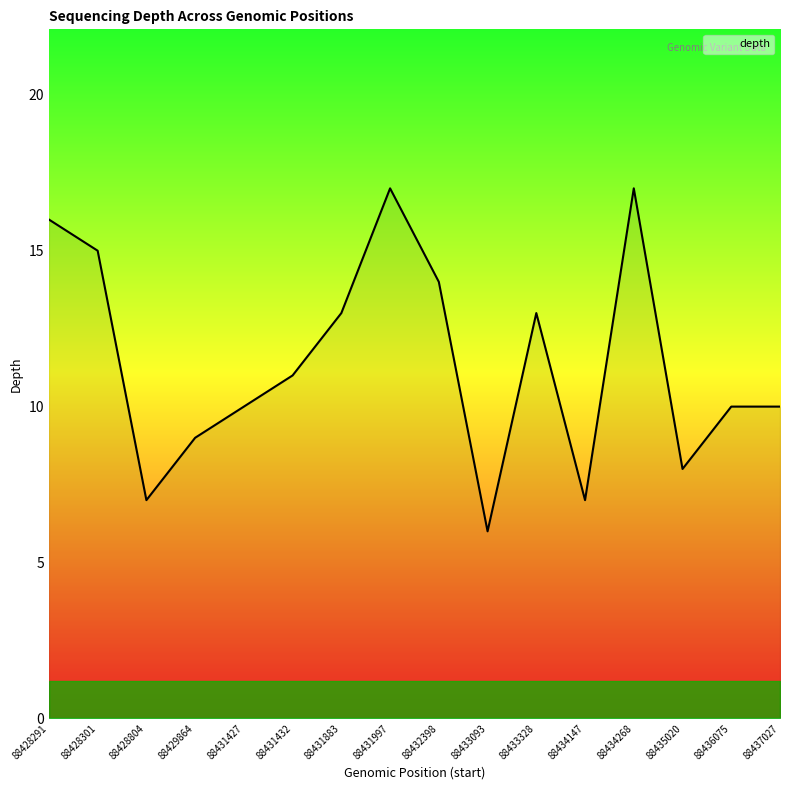

What is the ratio of the value at 88434268 to the value at 88433093?

2.8